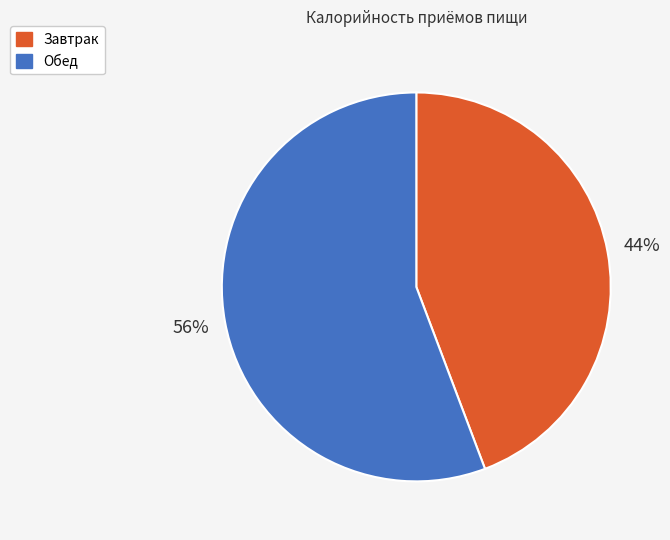

True or false: Обед accounts for 46% of the total.

False